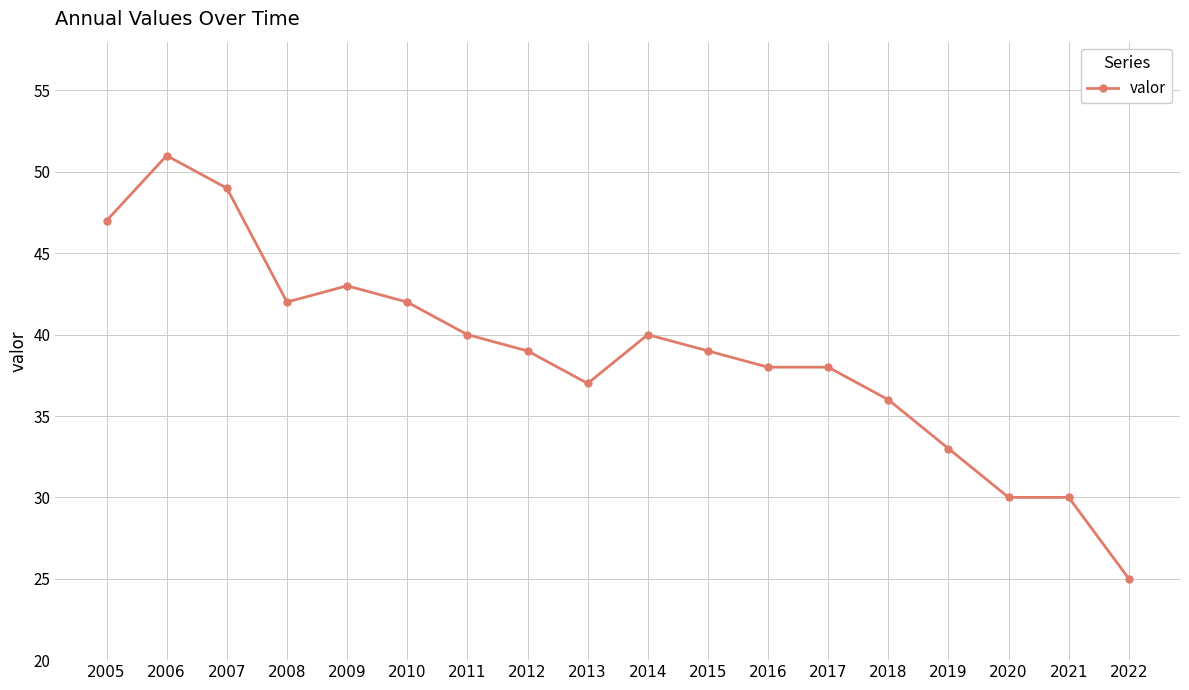

What is the ratio of the value at 2020 to the value at 2010?

0.7